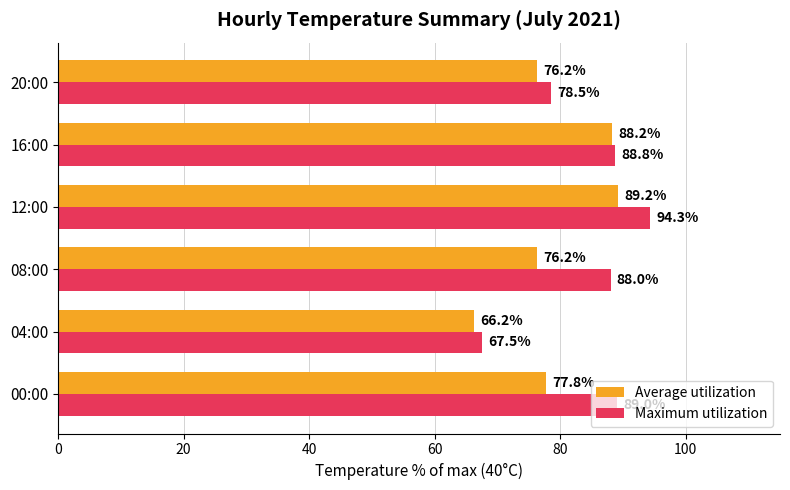

The Maximum utilization series shows 29.4 at 04:00. True or false?

False